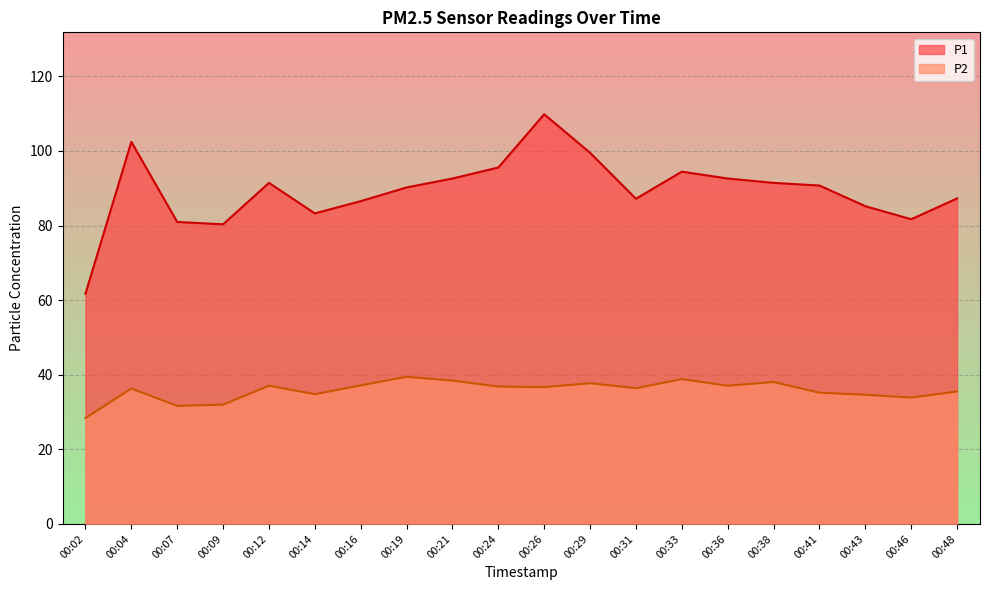

Which series has the largest total across all categories?

P1